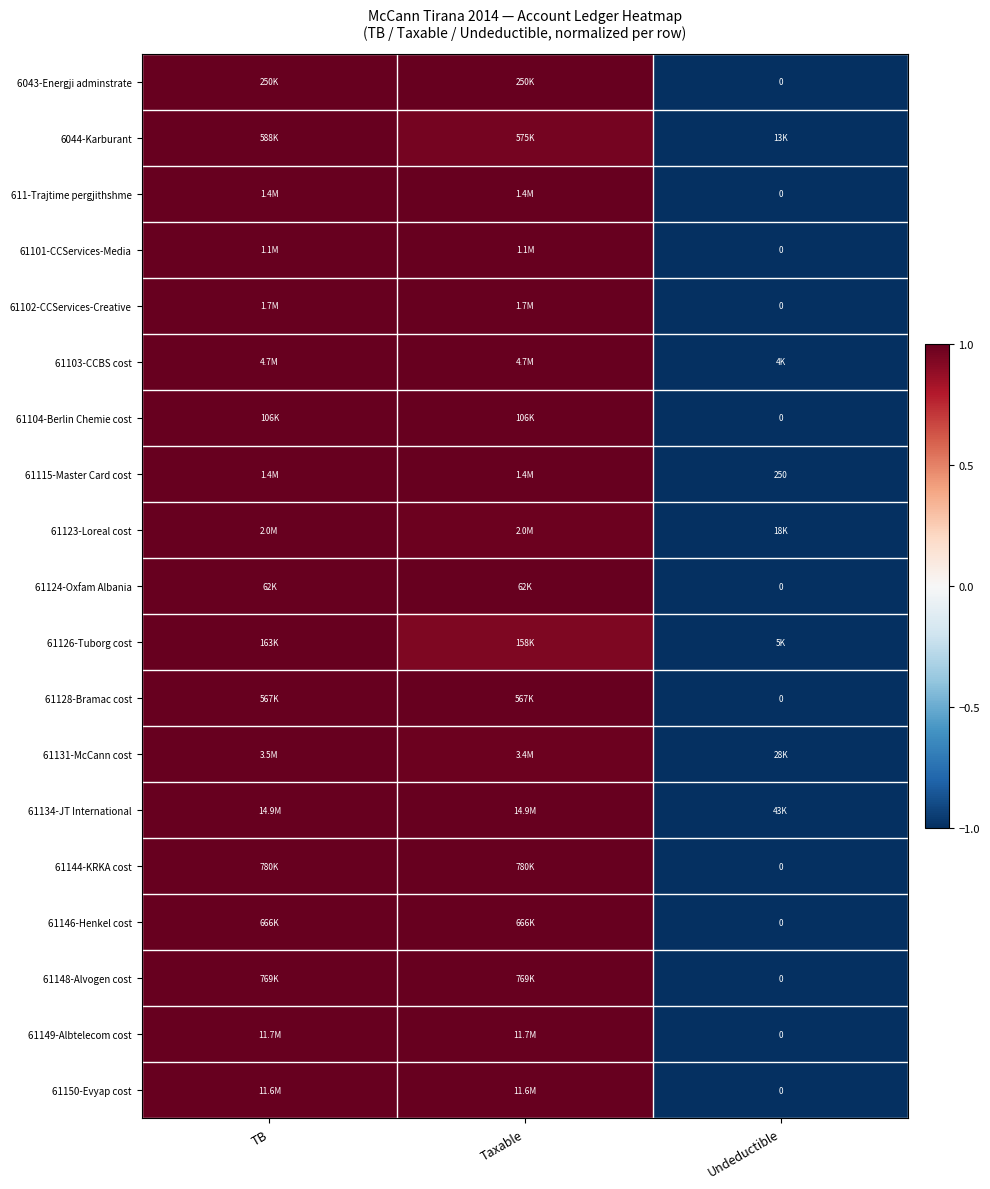

How many categories are shown in the chart?

3